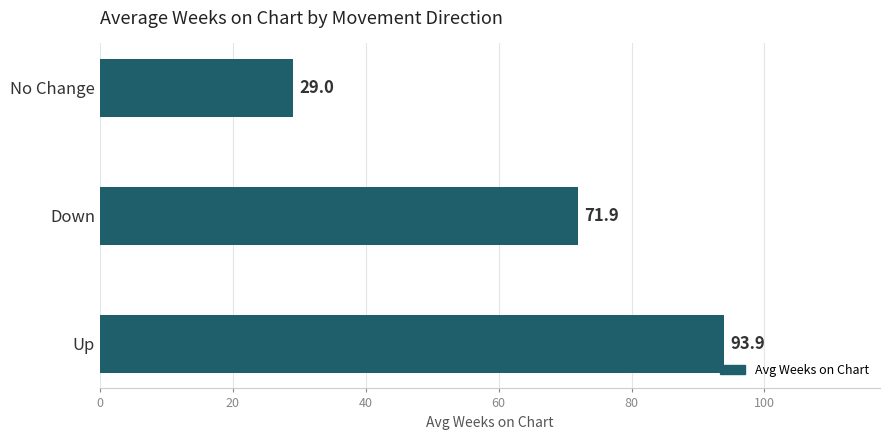

Reading bottom to top, what are all the values shown in this chart?

93.9	71.9	29.0